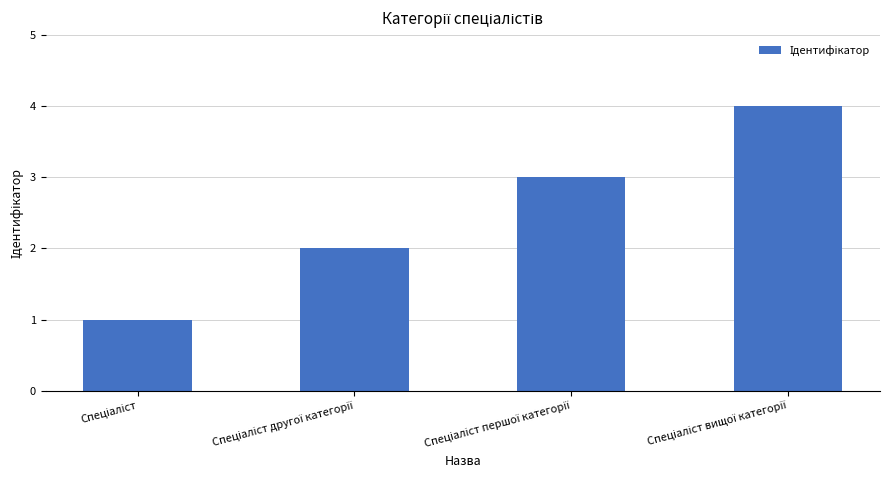

What is the maximum value shown in the chart?

4